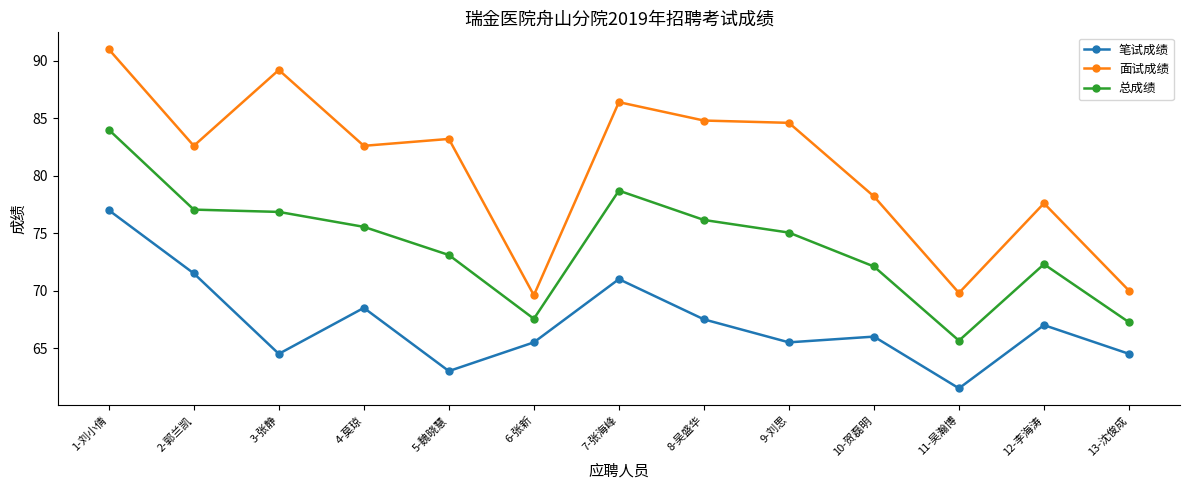

True or false: 面试成绩 has a value of 36.9 at 5-魏晓慧.

False